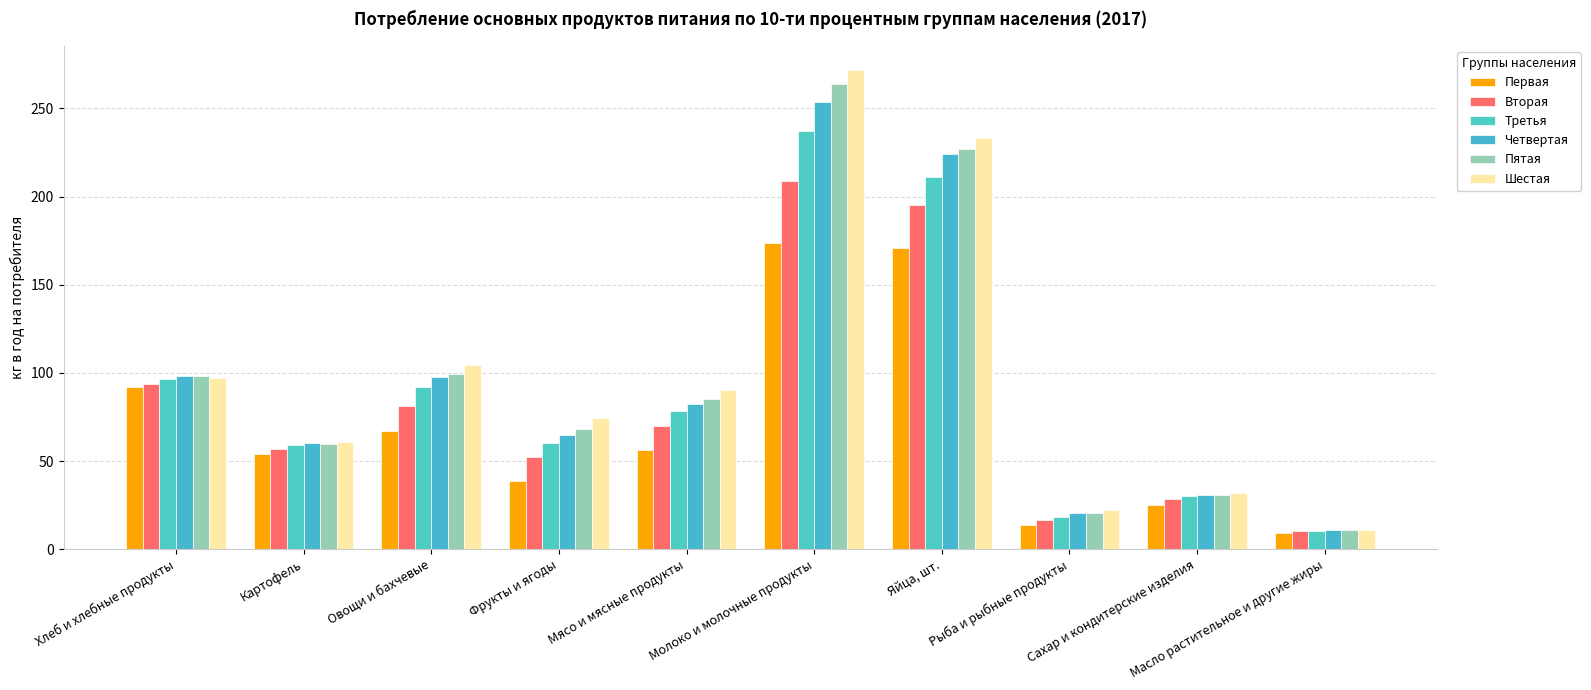

How many categories are shown in the chart?

10